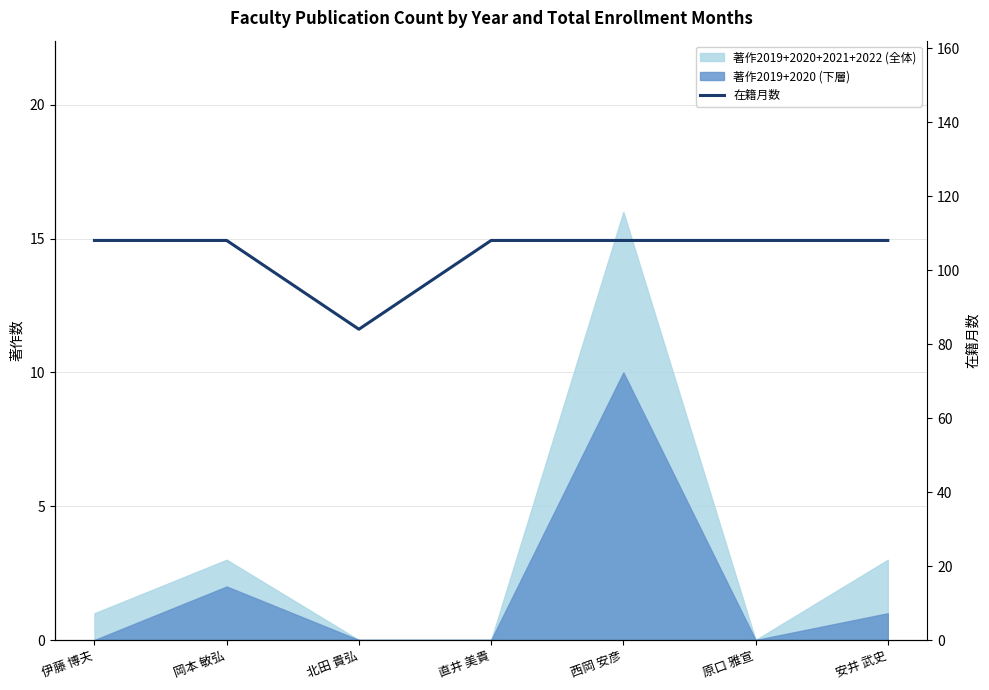

What is the difference between the maximum and minimum values?

24